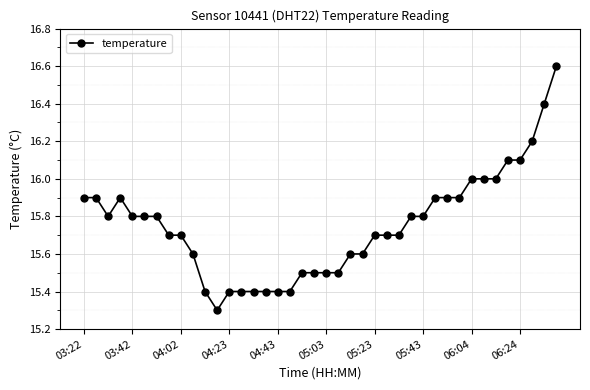

What is the smallest value displayed?

15.3